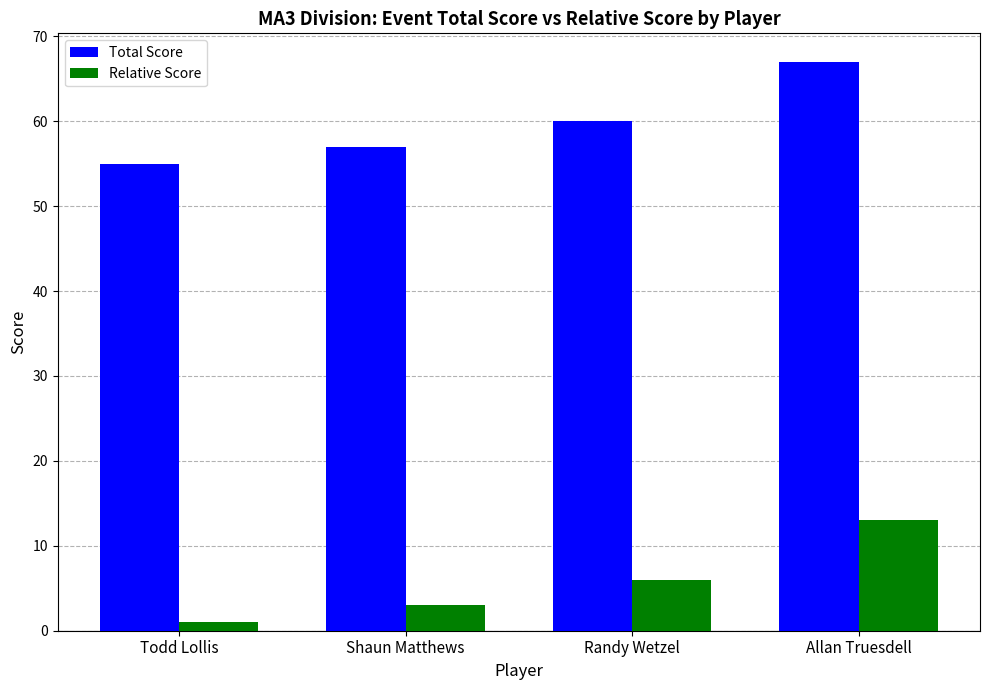

Is the value of Total Score at Shaun Matthews greater than the value of Relative Score at Todd Lollis?

Yes